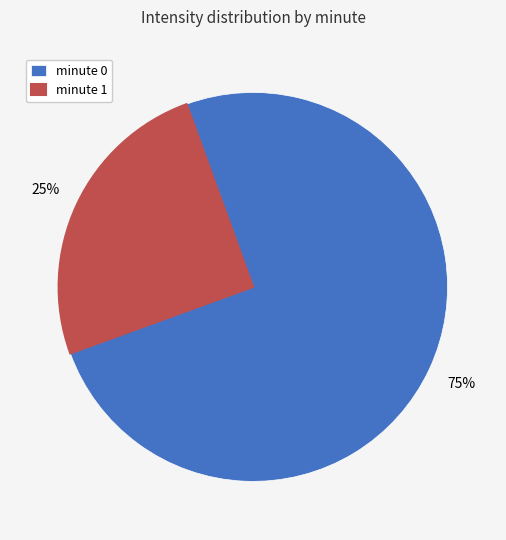

How many segments does this pie chart have?

2